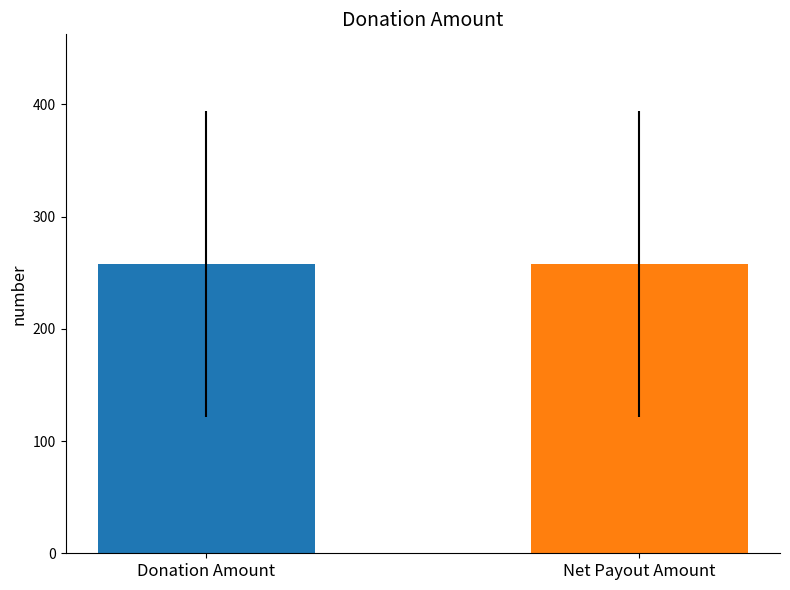

Reading left to right, list all the values displayed in this chart.

Donation Amount: 49	98	422	108	351	204	292	216	400	439
Net Payout Amount: 49	98	422	108	351	204	292	216	400	439